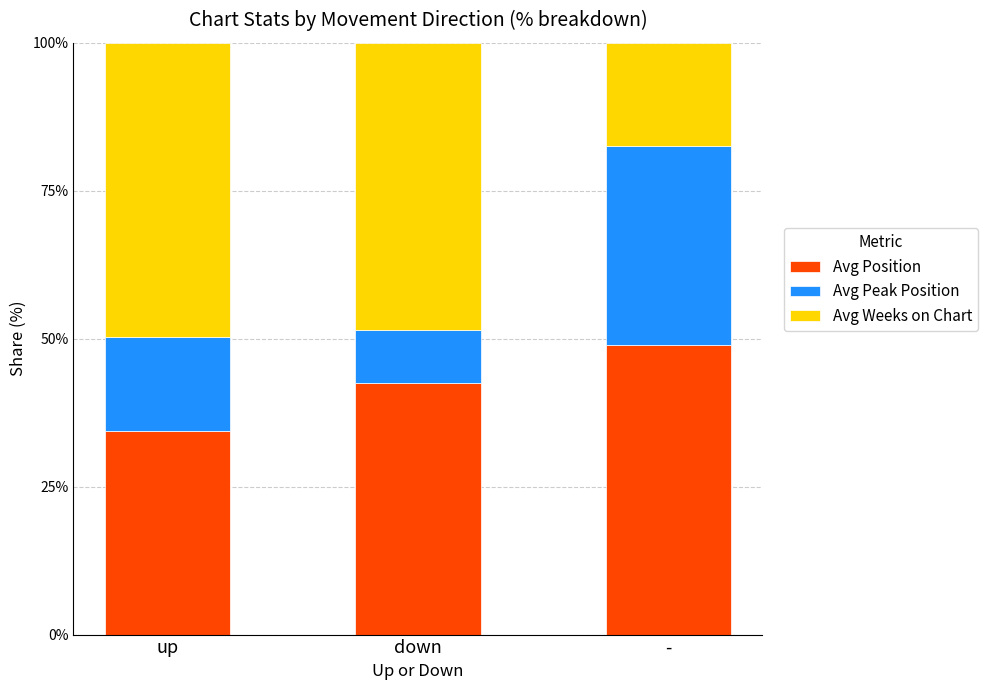

Are the bars horizontal?

No